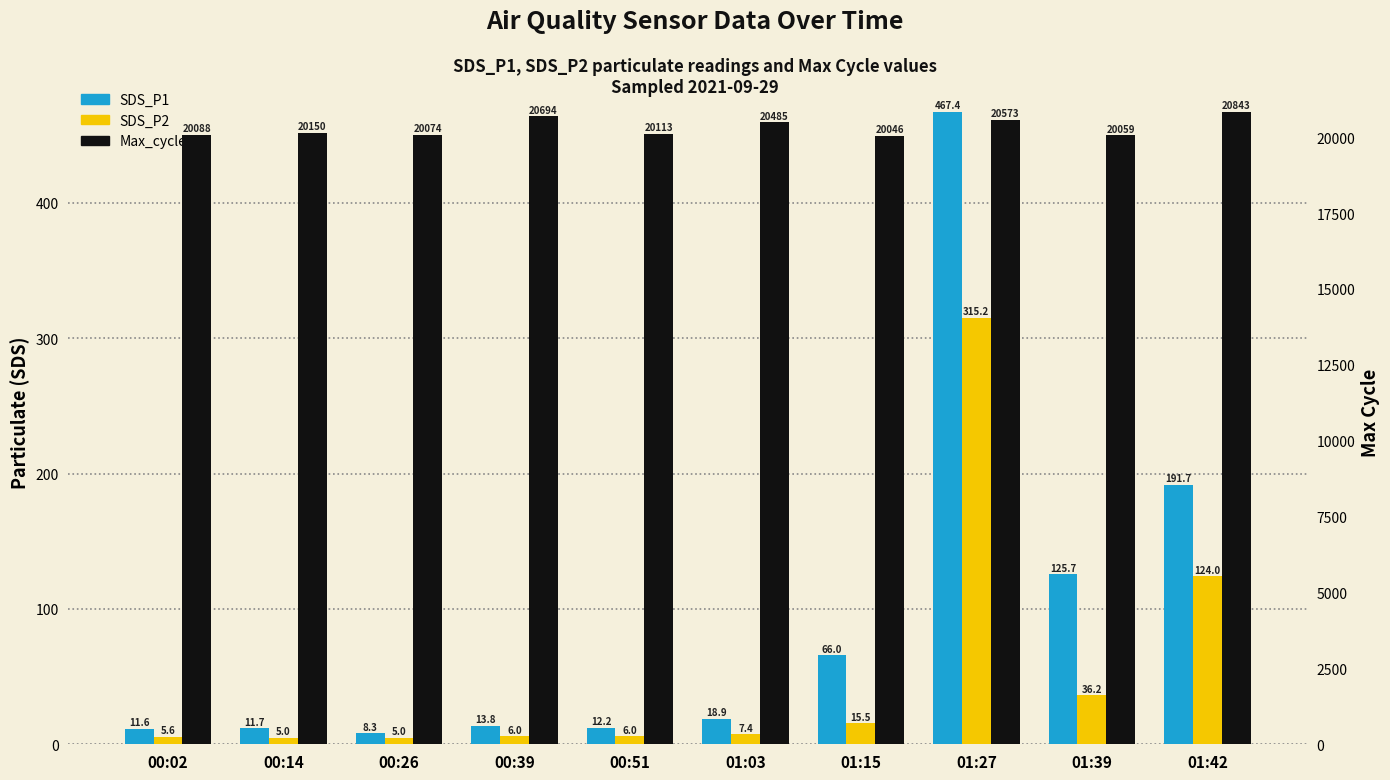

What is the difference between the highest and lowest values at 01:15?

20030.5